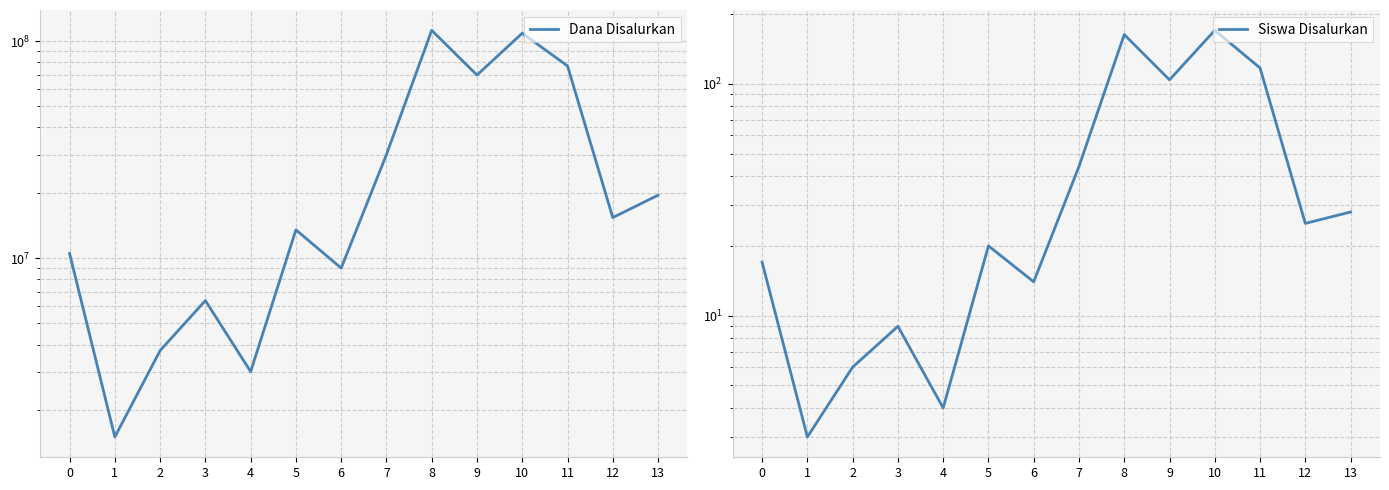

What is the lowest value of the Siswa Disalurkan series?

3